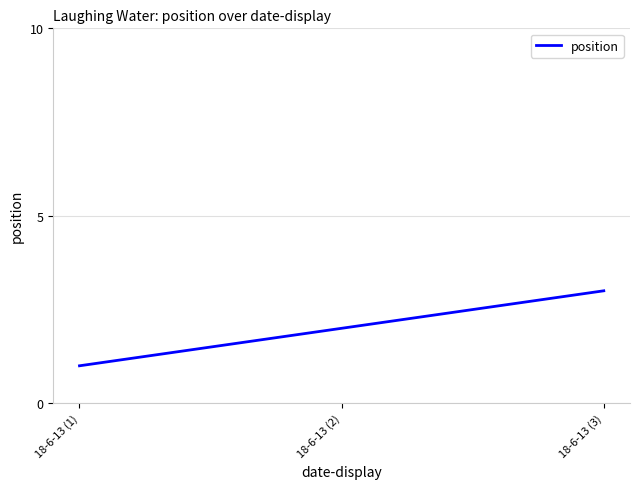

What is the difference between the values at 18-6-13 (3) and 18-6-13 (1)?

2